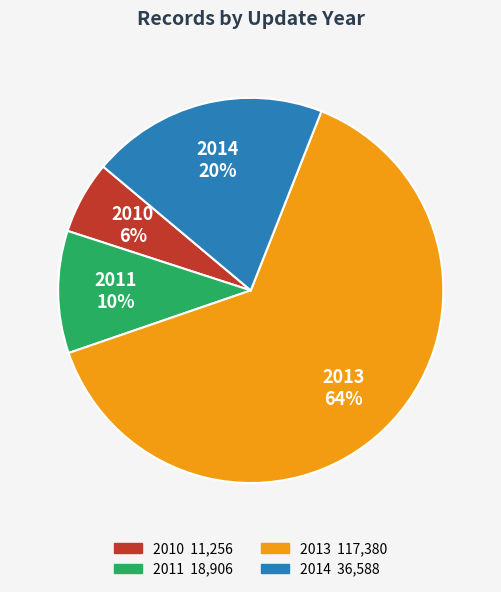

To the nearest percent, what is the average slice percentage?

25%